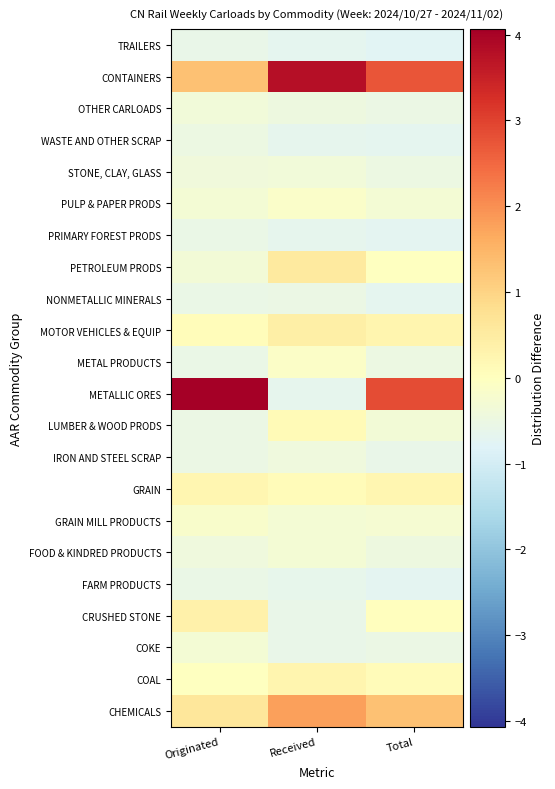

What is the greatest value displayed?

4.1